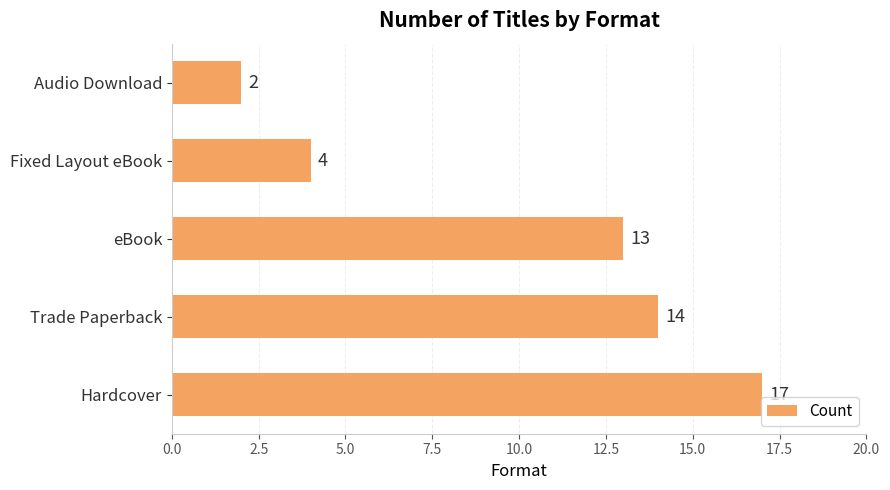

List the labels in order of value, smallest first.

Audio Download, Fixed Layout eBook, eBook, Trade Paperback, Hardcover